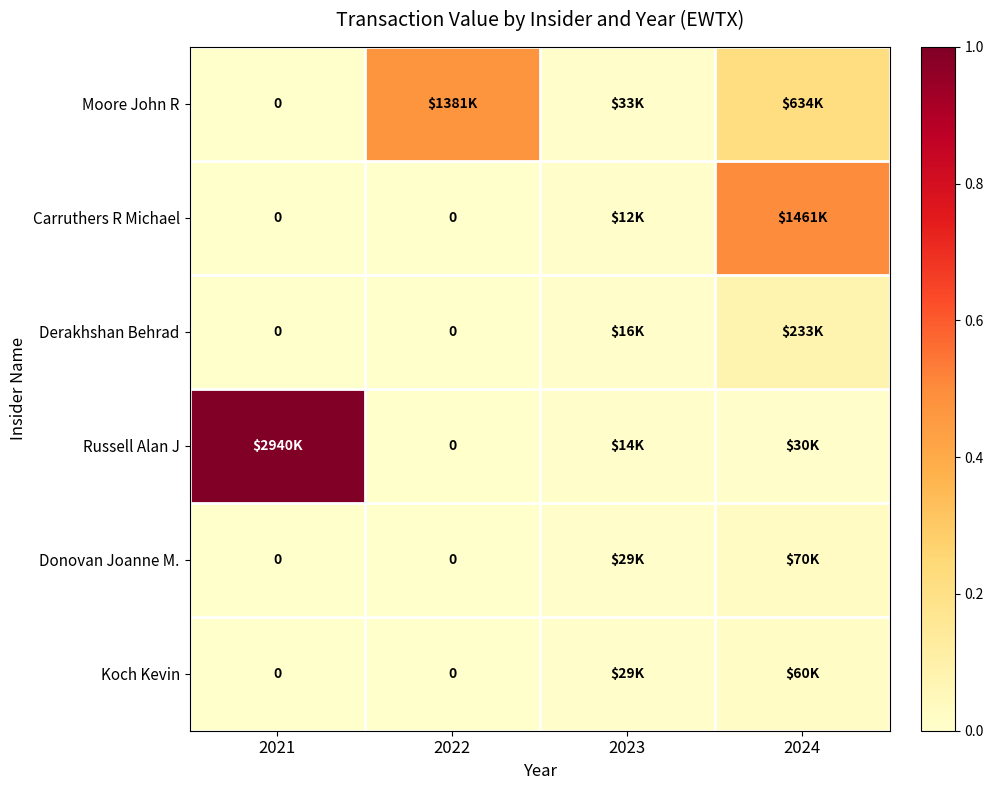

Rank the series by their maximum value, from lowest to highest.

Koch Kevin, Donovan Joanne M., Derakhshan Behrad, Moore John R, Carruthers R Michael, Russell Alan J